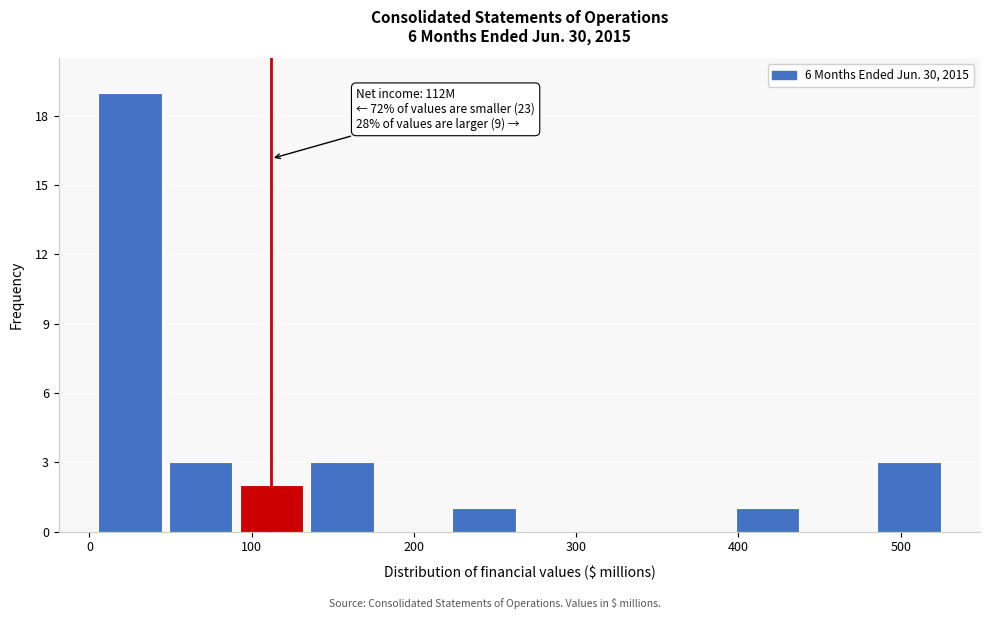

Which range on the x-axis has the tallest bar?

0 to 50